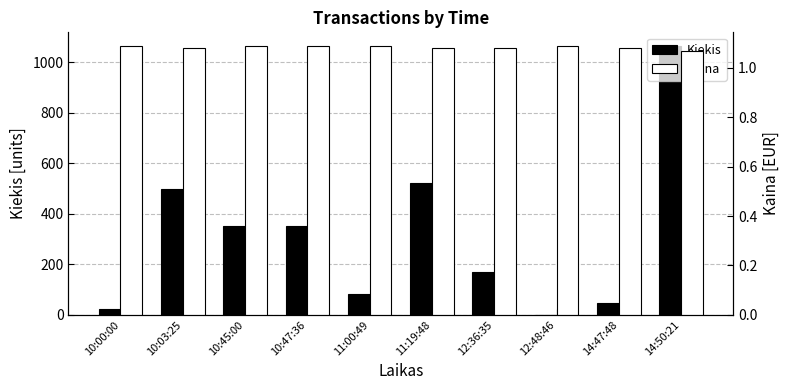

What is the sum of all Kaina values?

10.8